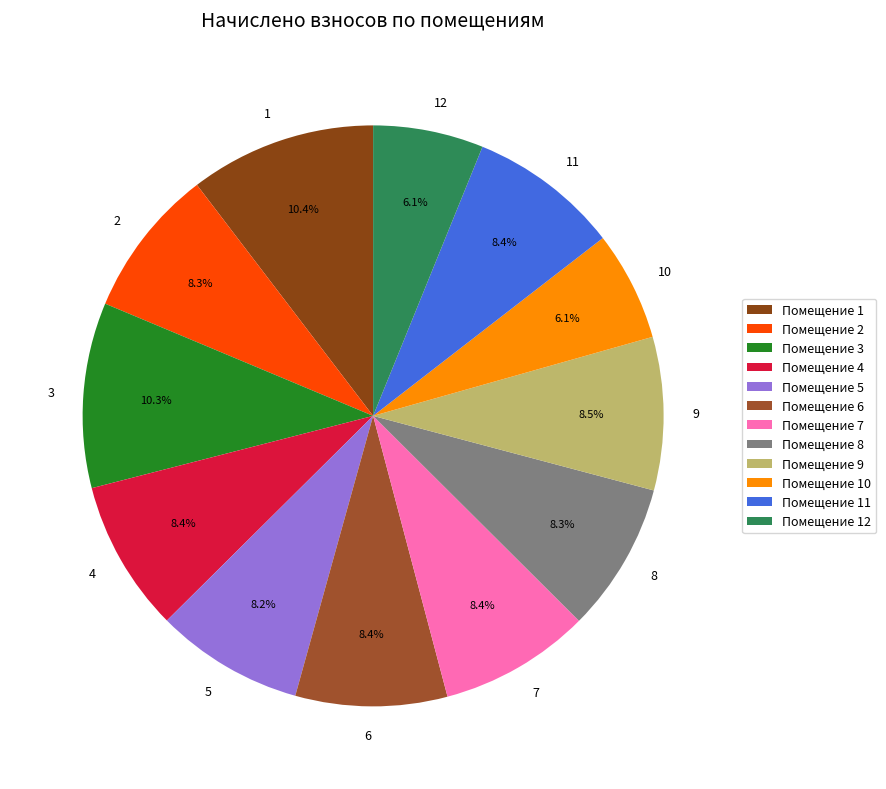

The 6 slice represents 20% of the pie. True or false?

False